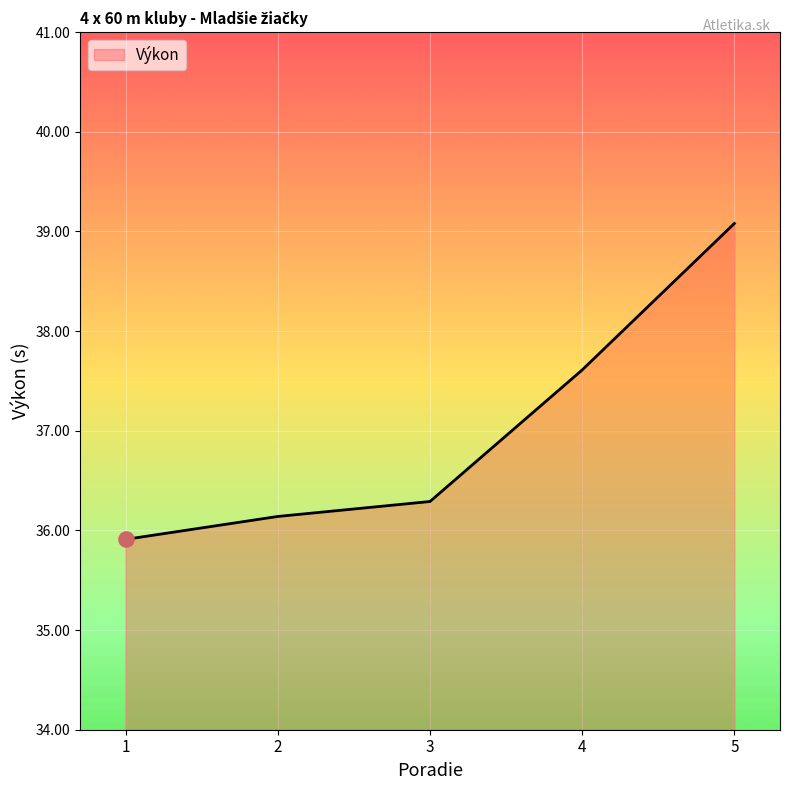

What is the change in value from 1 to 3?

+0.4